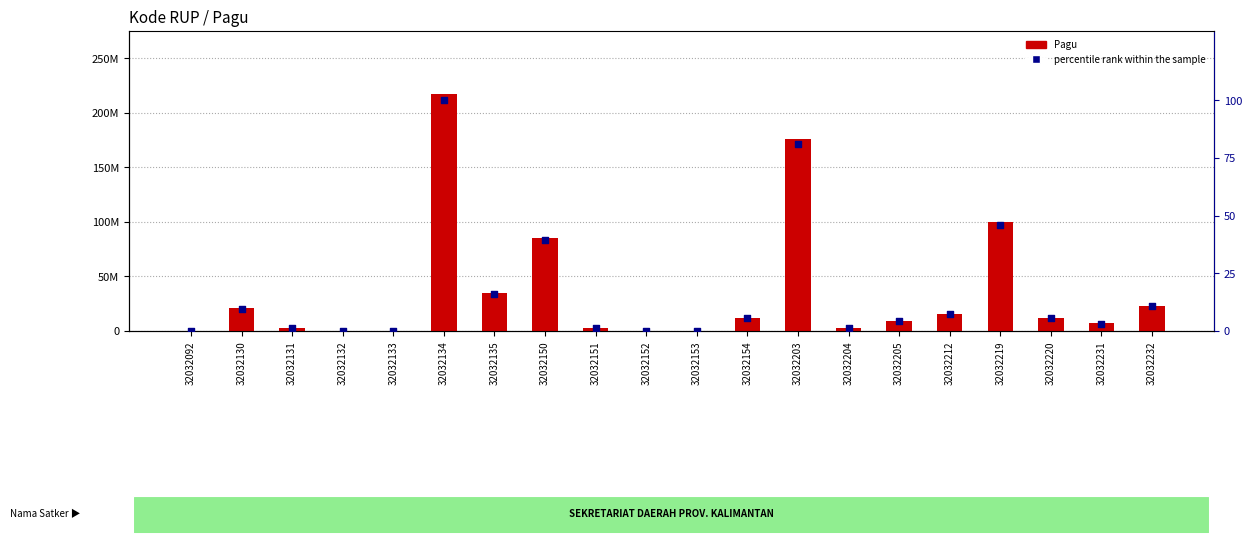

What is the total value across all series at 32032132?

400000.2